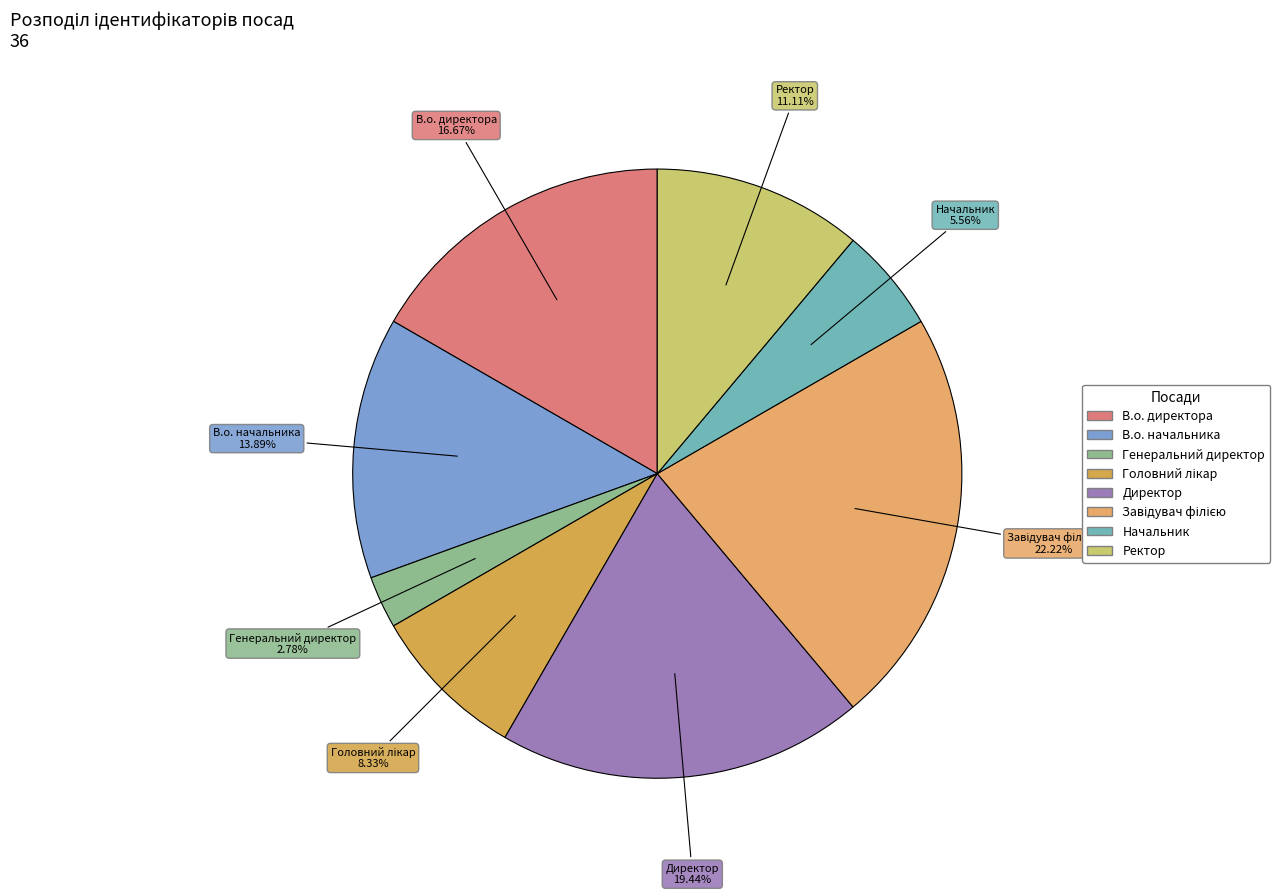

To the nearest percent, what percentage of the pie is Ректор?

11%